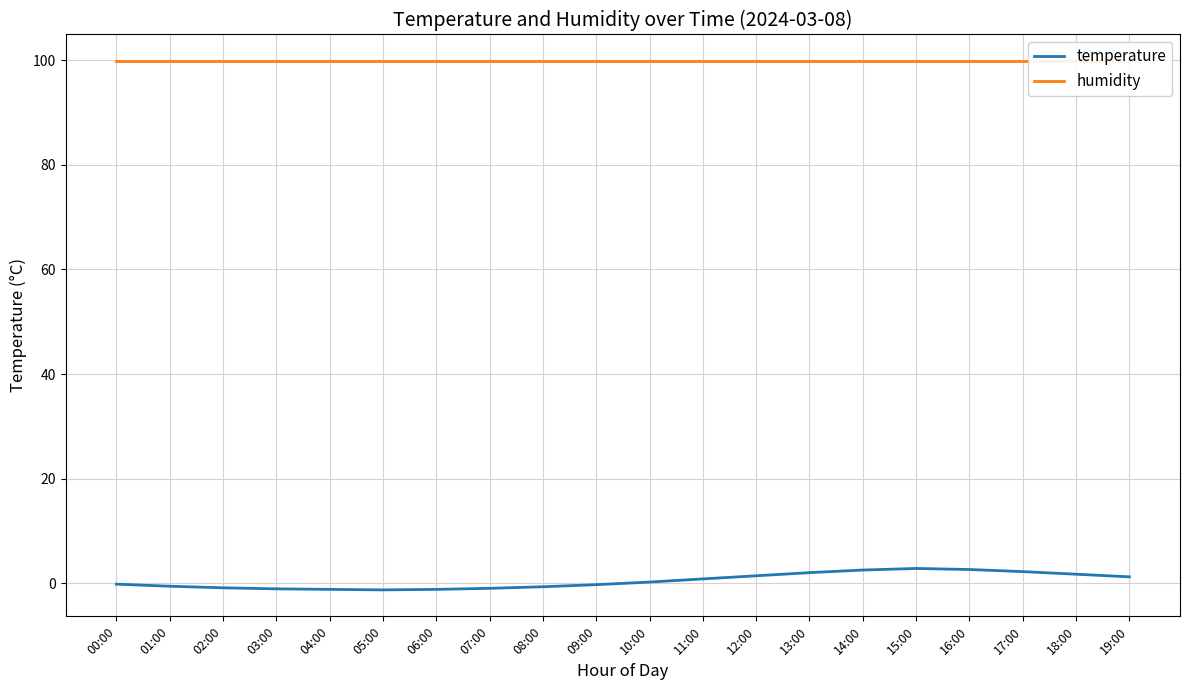

What is the average value of the temperature series?

0.4